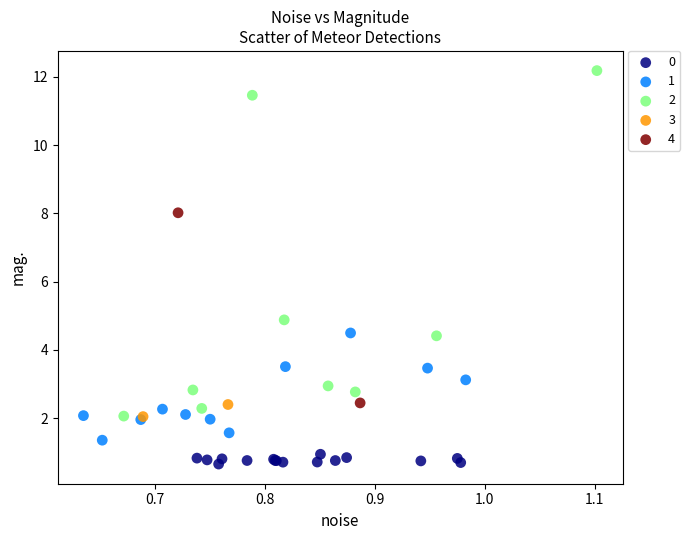

What are all the series names shown in the legend?

0, 1, 2, 3, 4